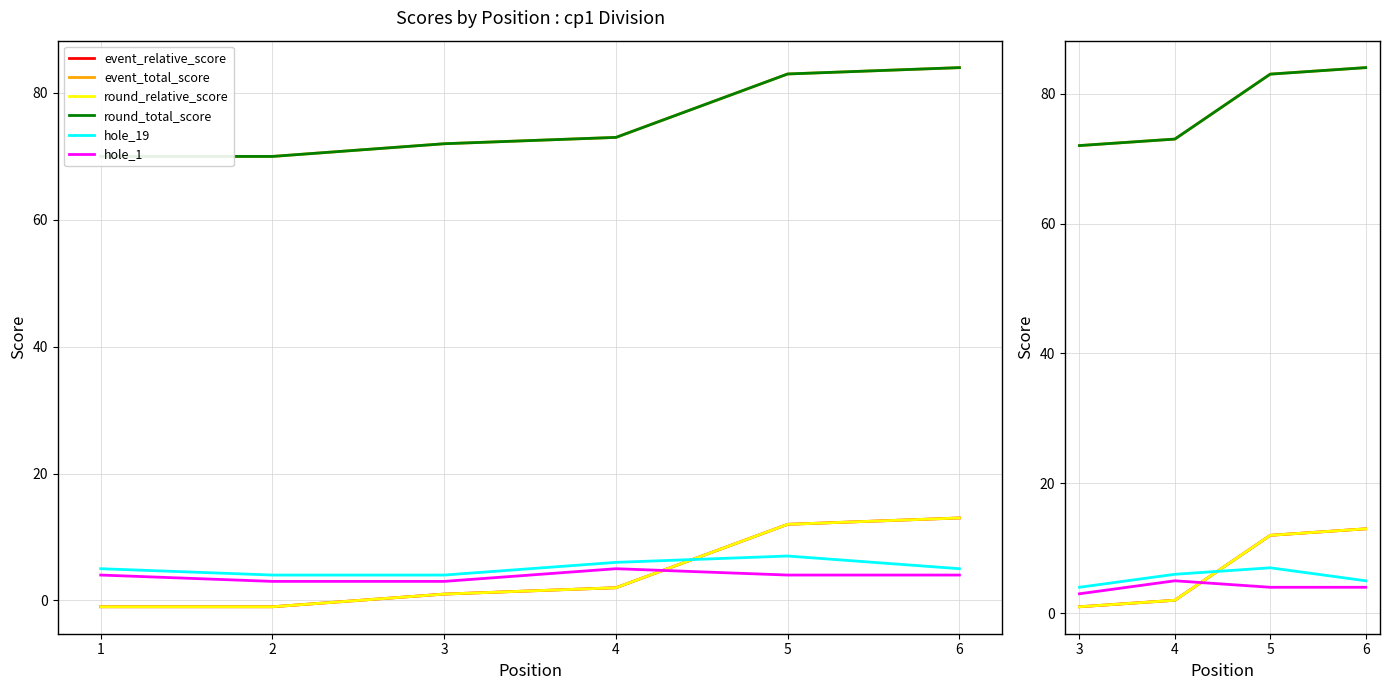

True or false: round_total_score and event_total_score intersect in this chart.

False